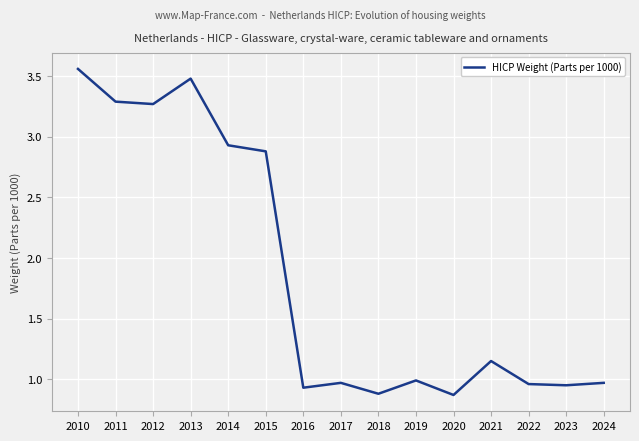

At which category does the data reach its first local peak?

2013